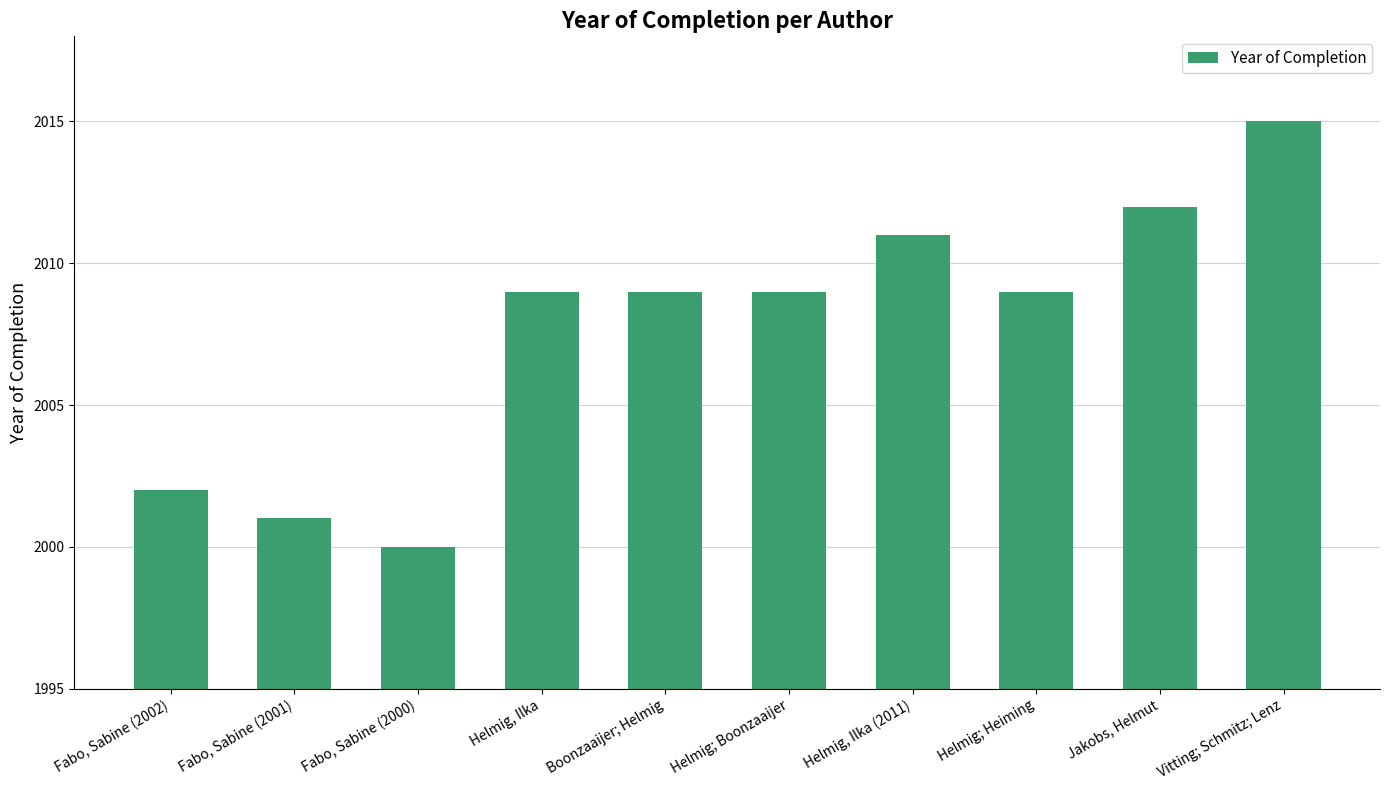

Read the value at Fabo, Sabine (2001), to the nearest 5.

2000